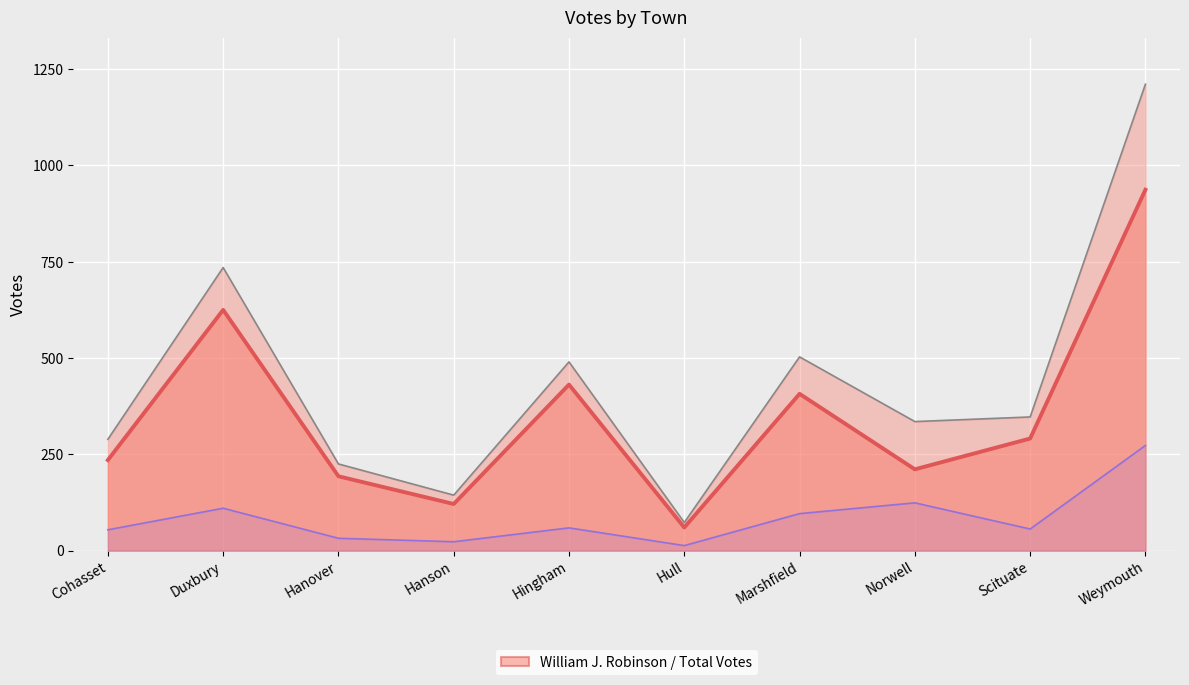

What is the maximum value shown in the chart?

1211